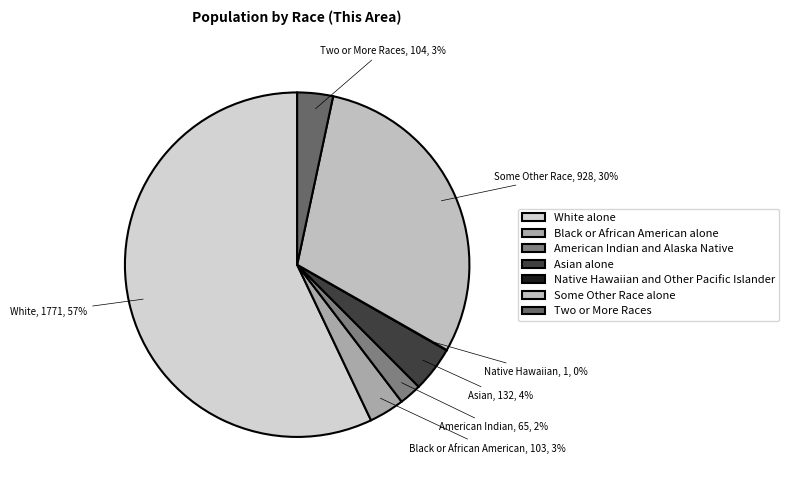

What is the ratio of the value at Black or African American alone to the value at American Indian and Alaska Native?

1.6